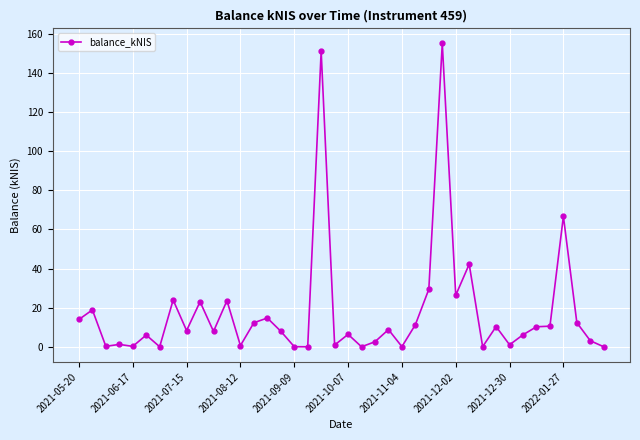

What is the difference between the second highest and minimum values?

151.1